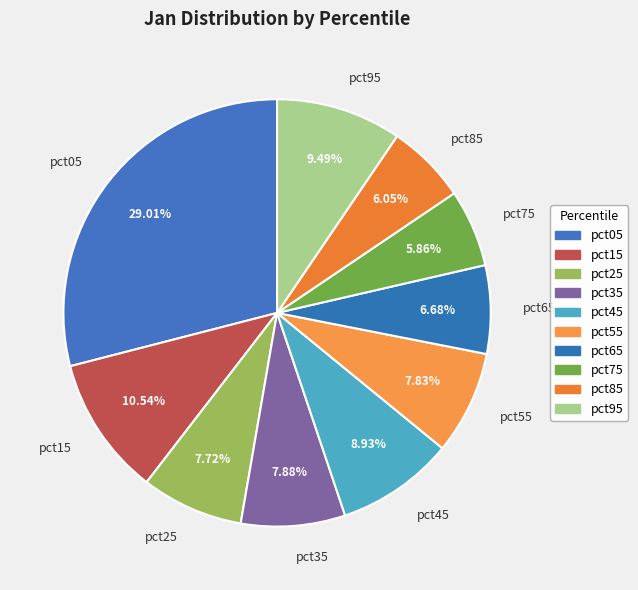

What percentage do pct35 and pct85 together represent?

13.9%